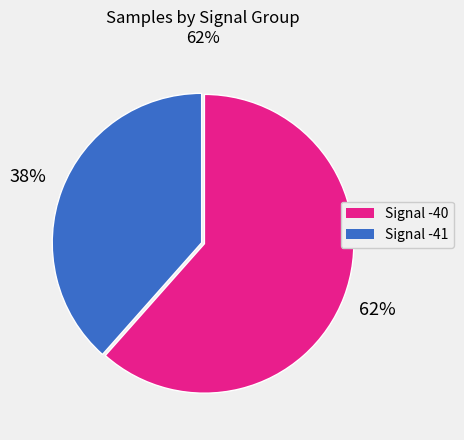

How many slices are in this pie chart?

2